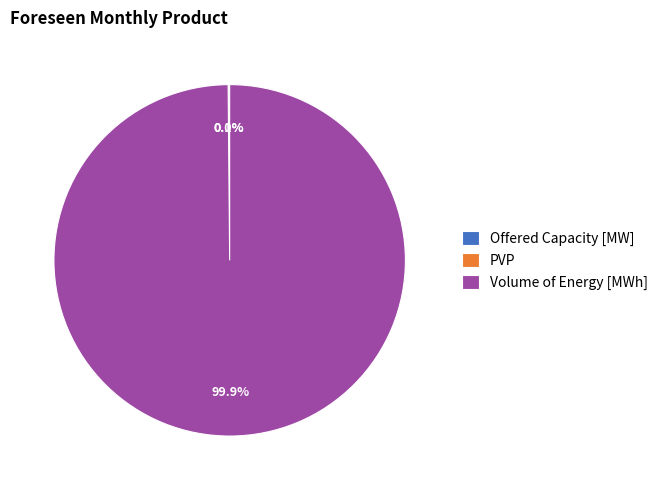

Is there a majority slice in this chart?

Yes